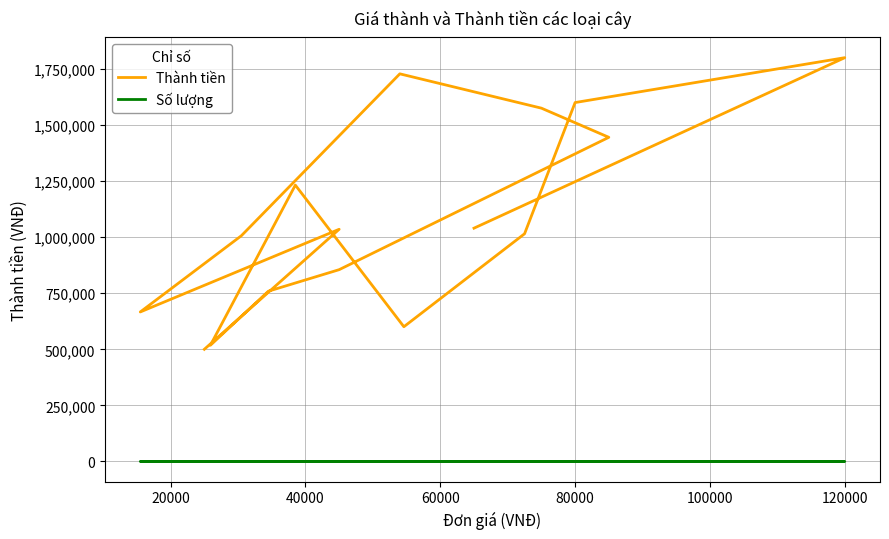

How many lines are shown in the chart?

2